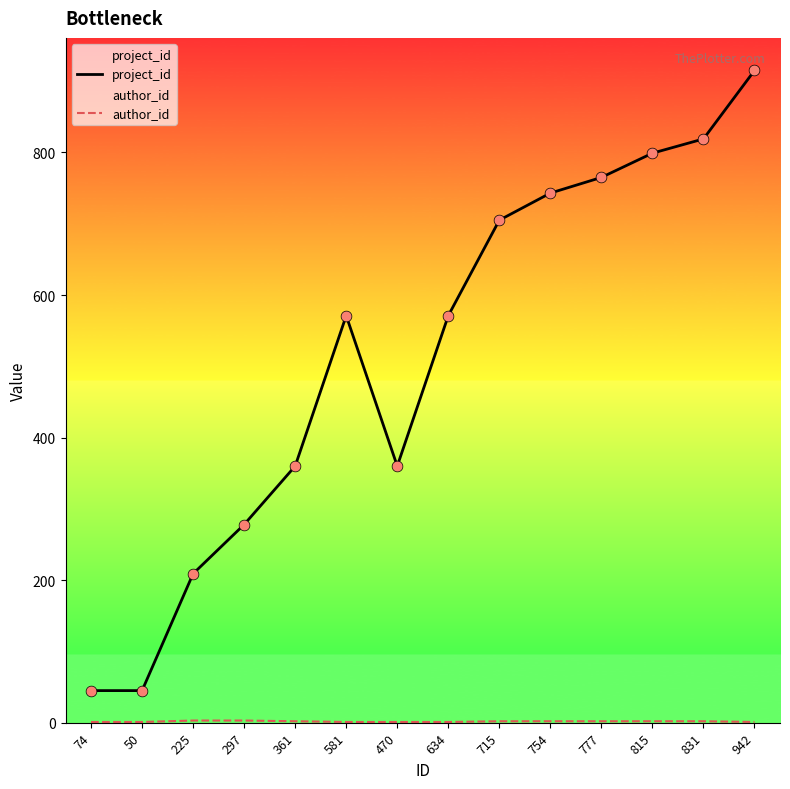

Which series has the largest Y range (max minus min)?

project_id